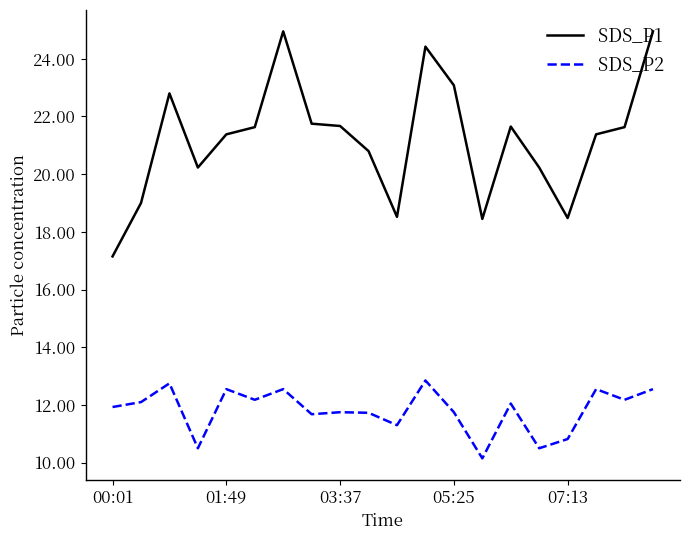

What is the difference between the maximum and minimum values in the SDS_P2 series?

2.7